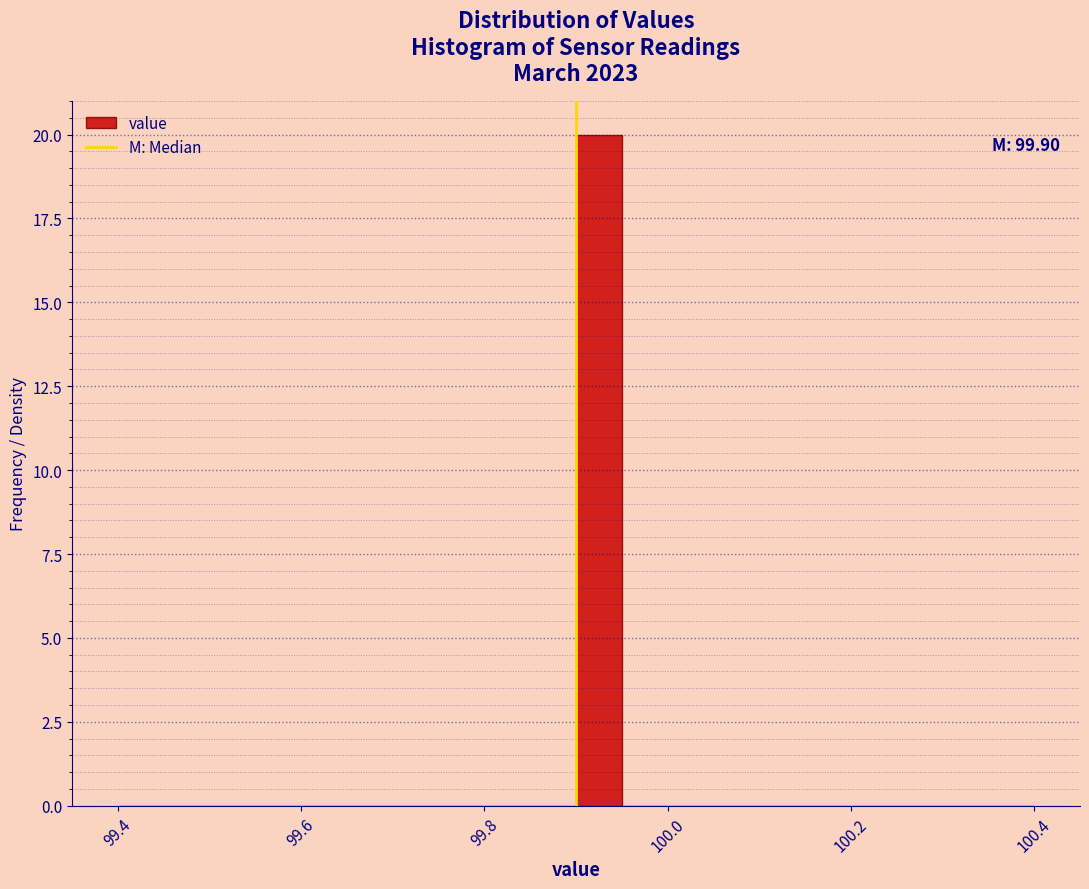

Read against the x-axis, roughly where is the centre of the tallest bar?

99.92